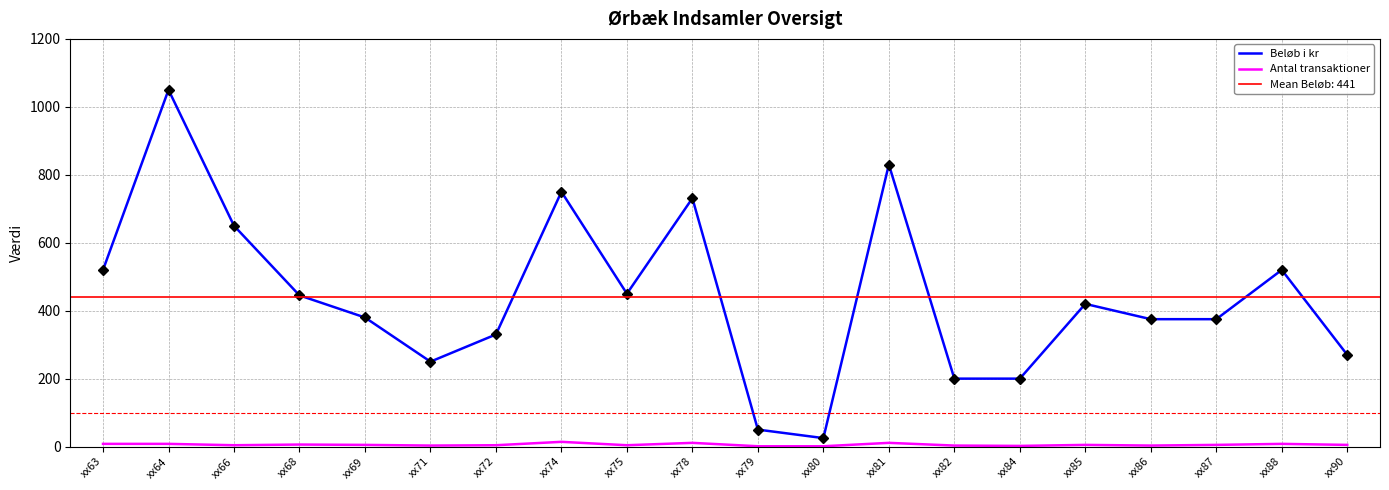

True or false: Antal transaktioner has more than 1 interior local peaks.

True